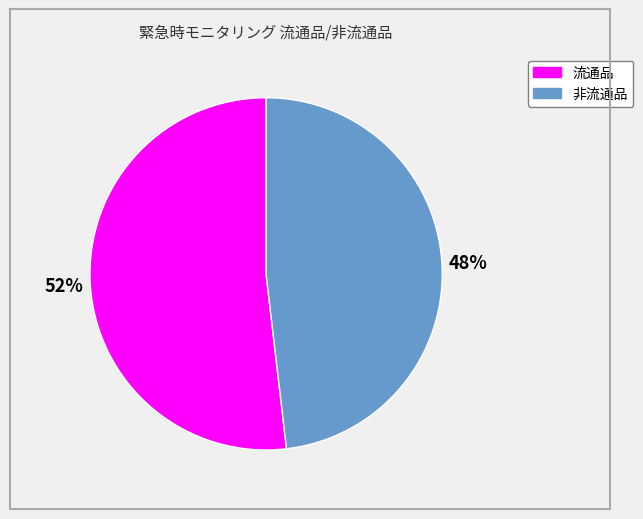

Which slice is the largest?

流通品